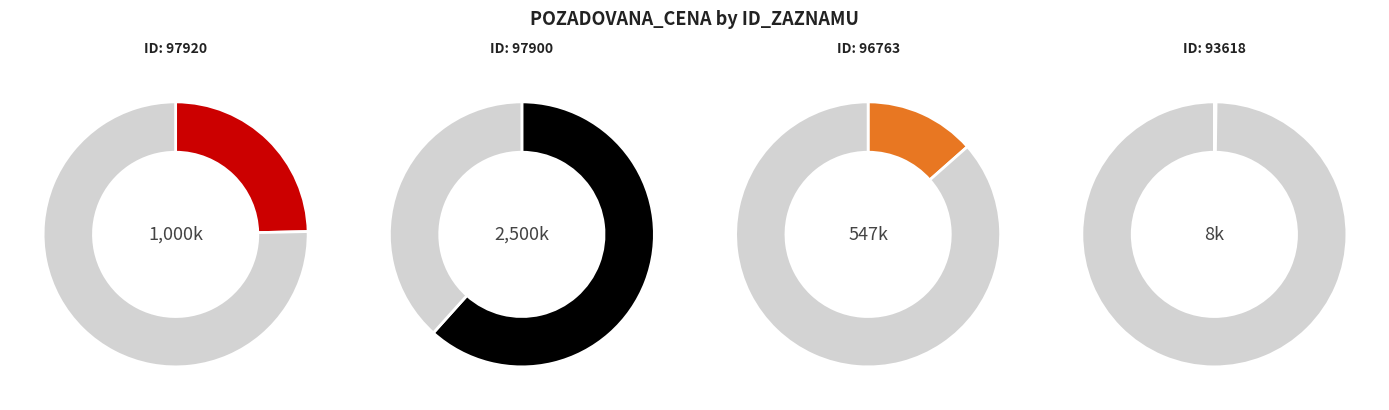

What is the majority slice?

97900